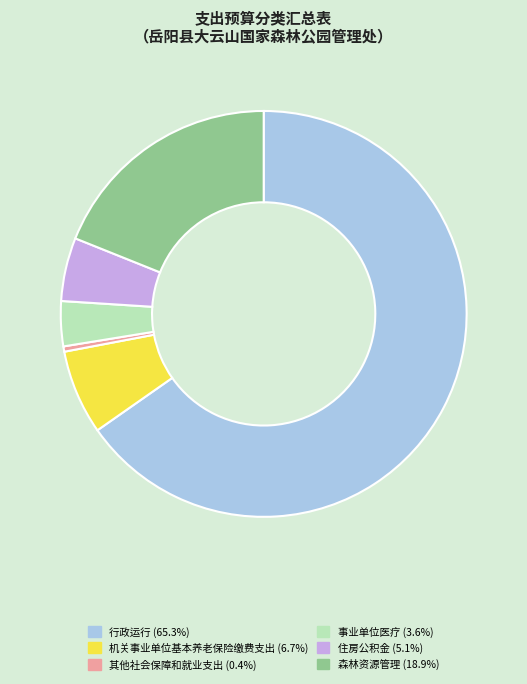

Rank the categories by value from lowest to highest.

其他社会保障和就业支出, 事业单位医疗, 住房公积金, 机关事业单位基本养老保险缴费支出, 森林资源管理, 行政运行